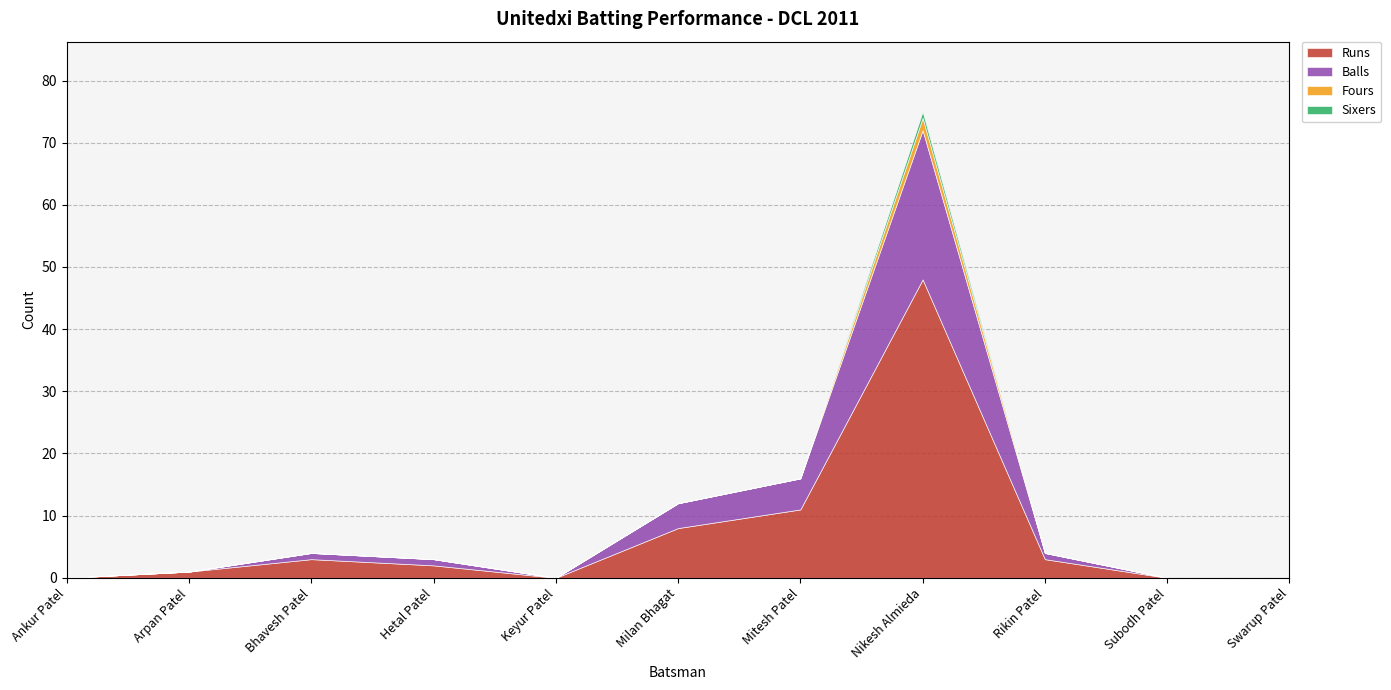

The value of Runs at Mitesh Patel is 11. True or false?

True